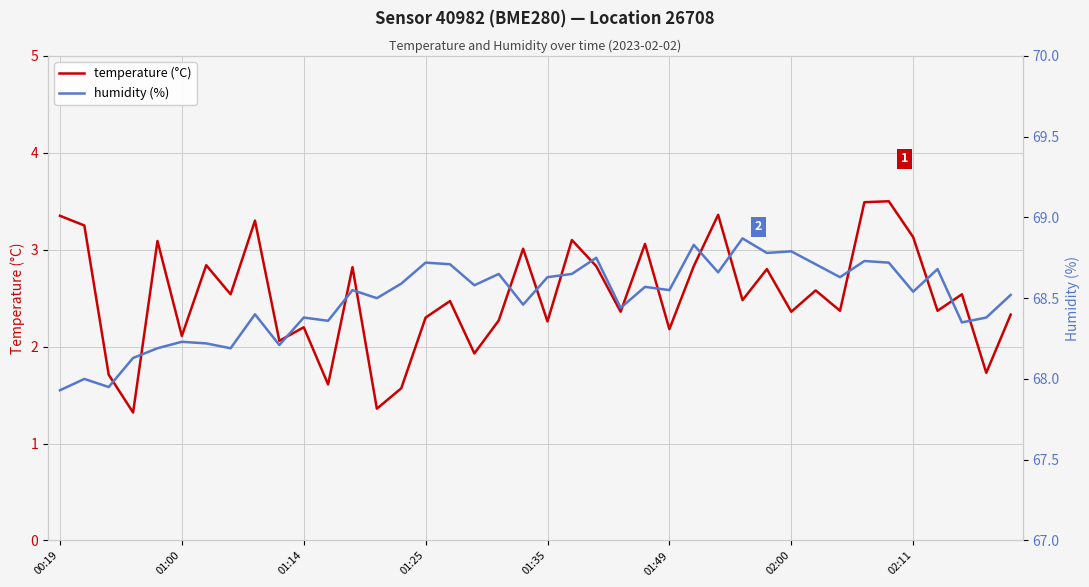

Which has a higher value, 39 or 37?

37